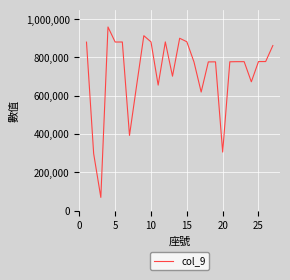

What is the maximum value shown in the chart?

959286